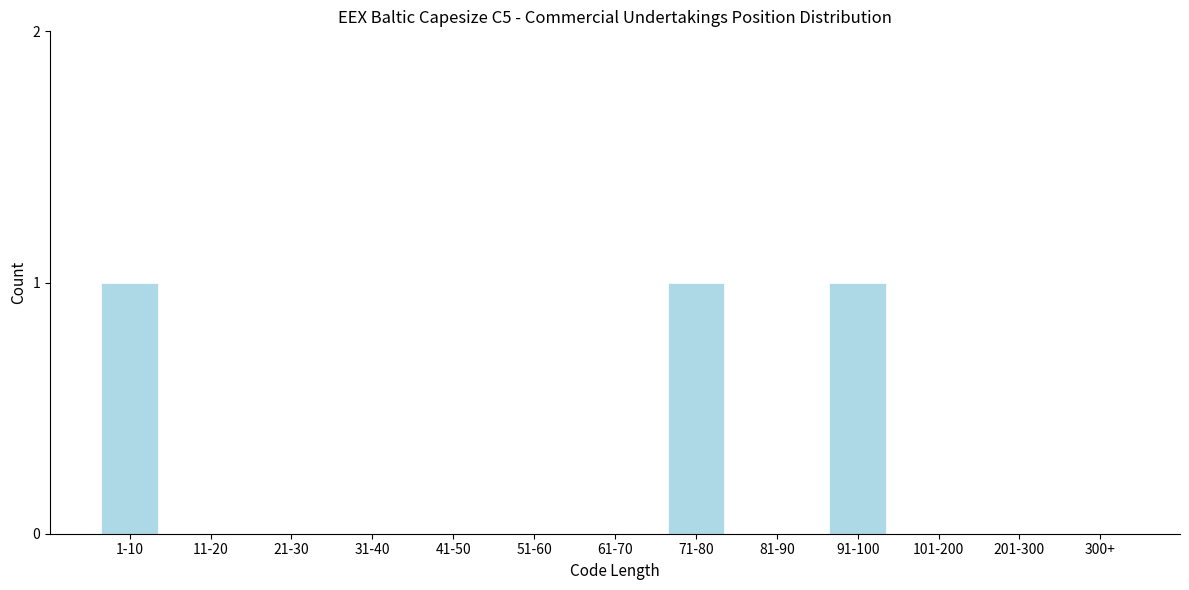

Reading right to left, transcribe all the data shown in this chart.

300+=0	201-300=0	101-200=0	91-100=1	81-90=0	71-80=1	61-70=0	51-60=0	41-50=0	31-40=0	21-30=0	11-20=0	1-10=1